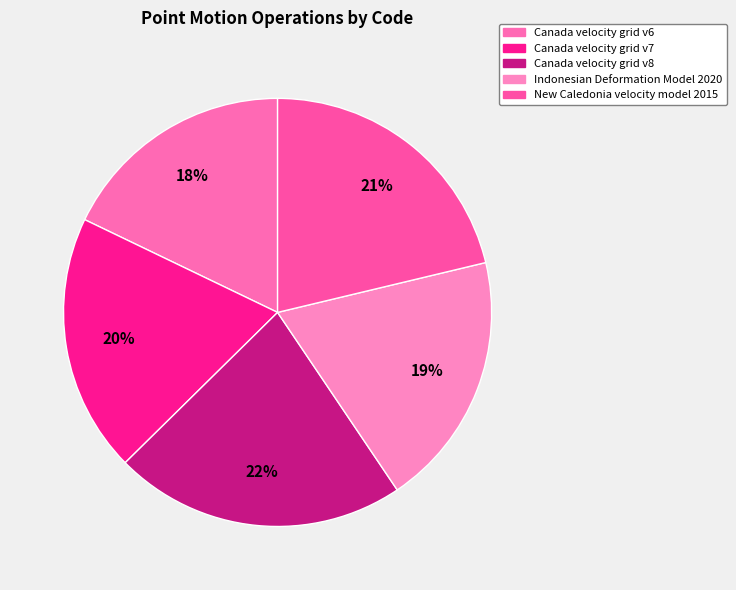

True or false: Canada velocity grid v7 accounts for 31% of the total.

False